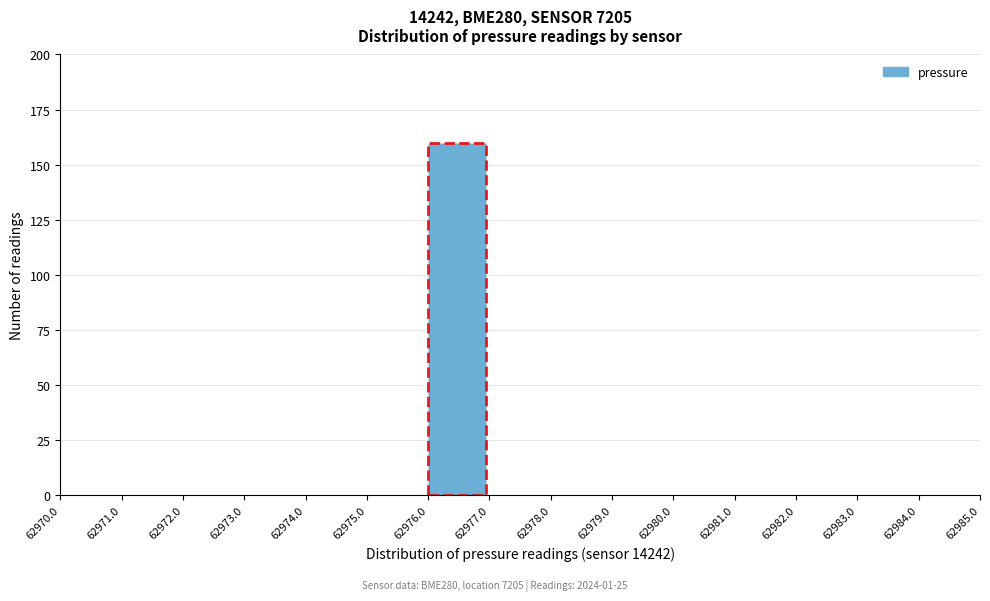

Over which range of the x-axis is the bar tallest?

62976.0 to 62977.0